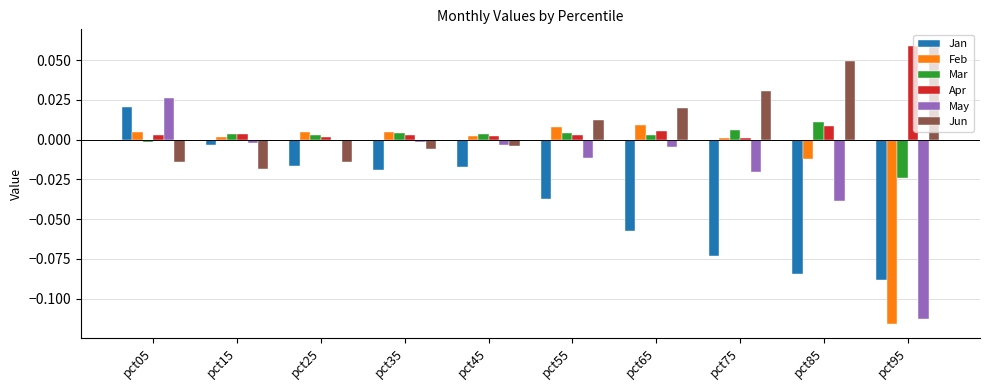

The Jan series shows -0.0 at pct15. True or false?

True